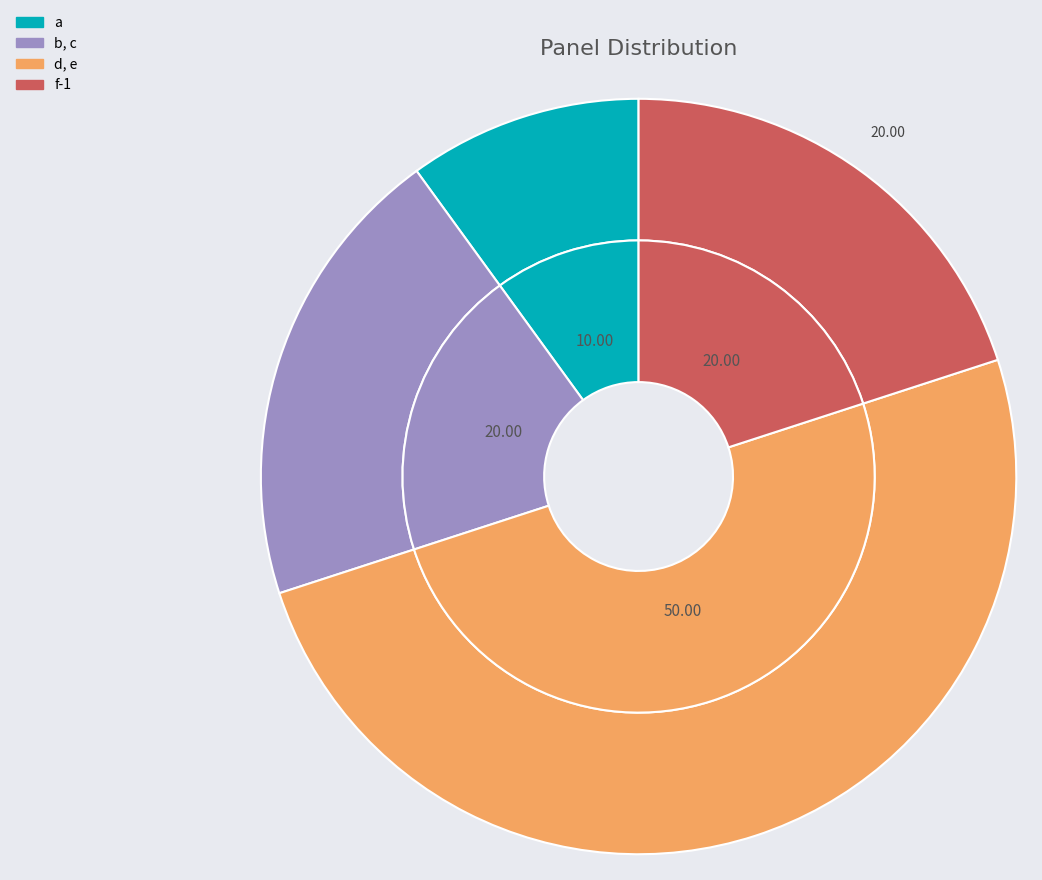

How many slices are in this pie chart?

4